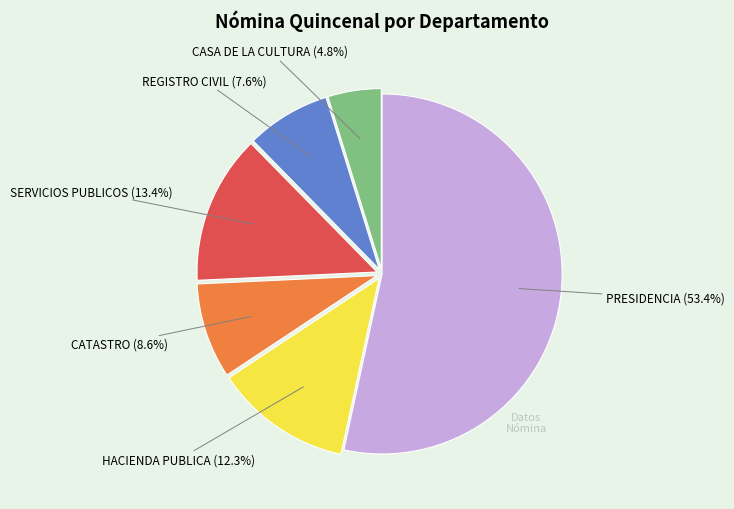

Is there any slice that represents more than half of the pie?

Yes